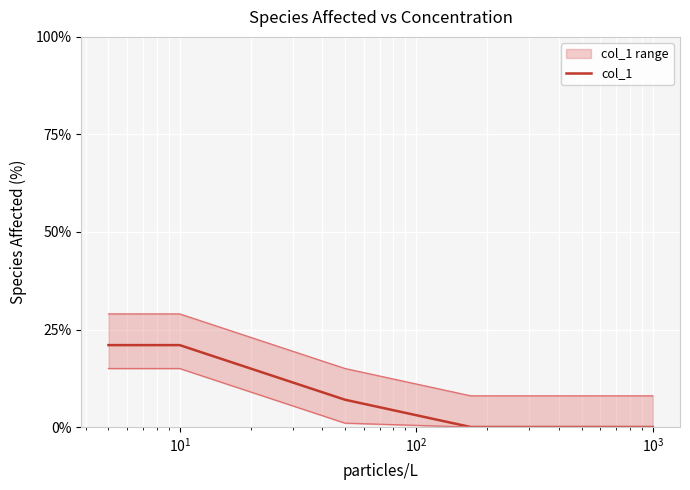

What is the maximum value shown in the chart?

0.2